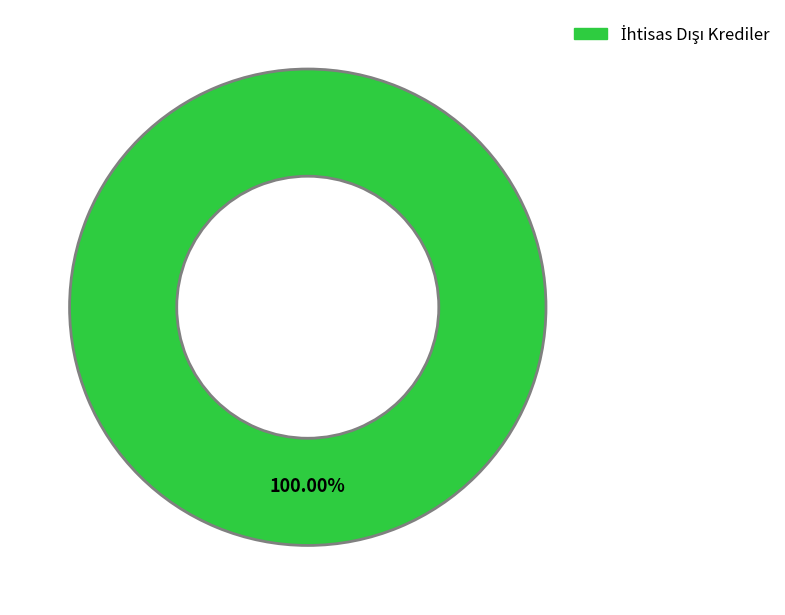

Is there a majority slice in this chart?

Yes